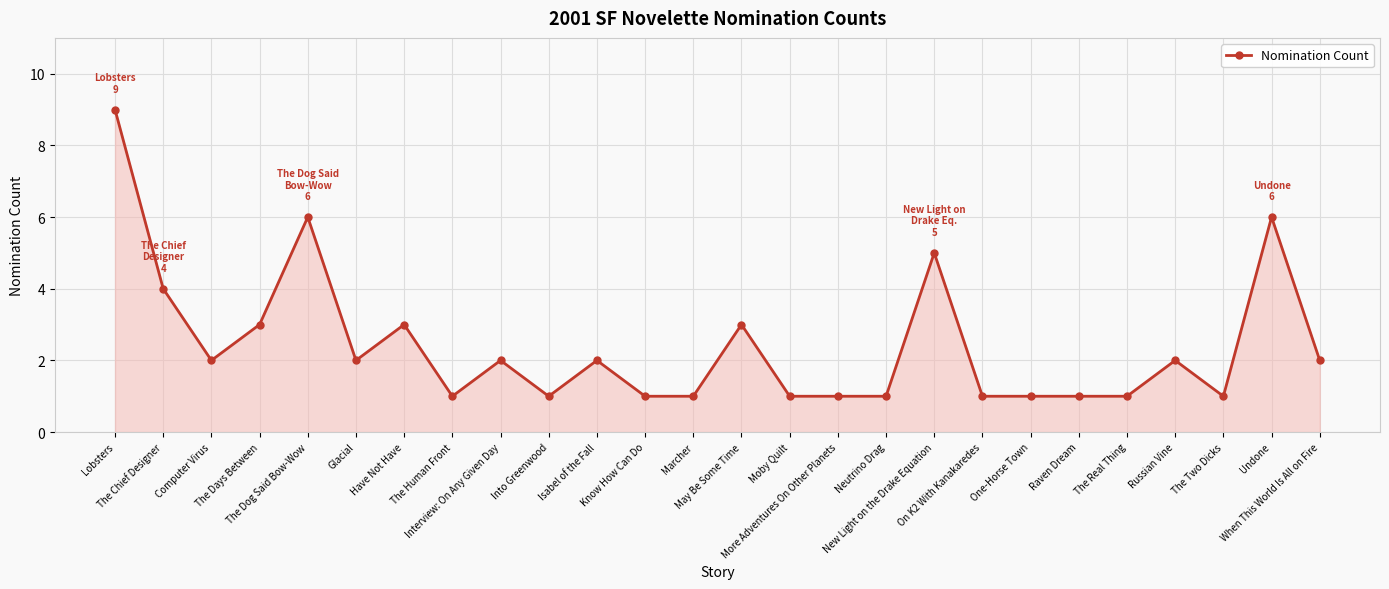

What value does the data have at Marcher?

1